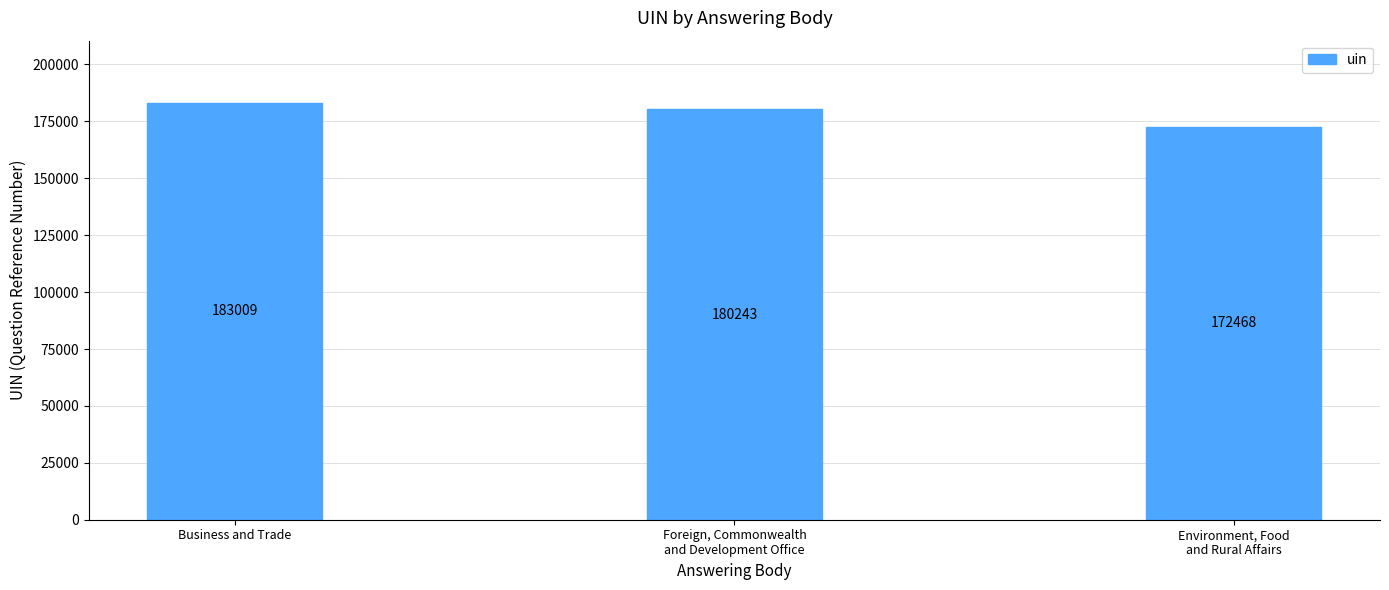

What is the approximate value at Foreign, Commonwealth
and Development Office, to the nearest 50?

180250